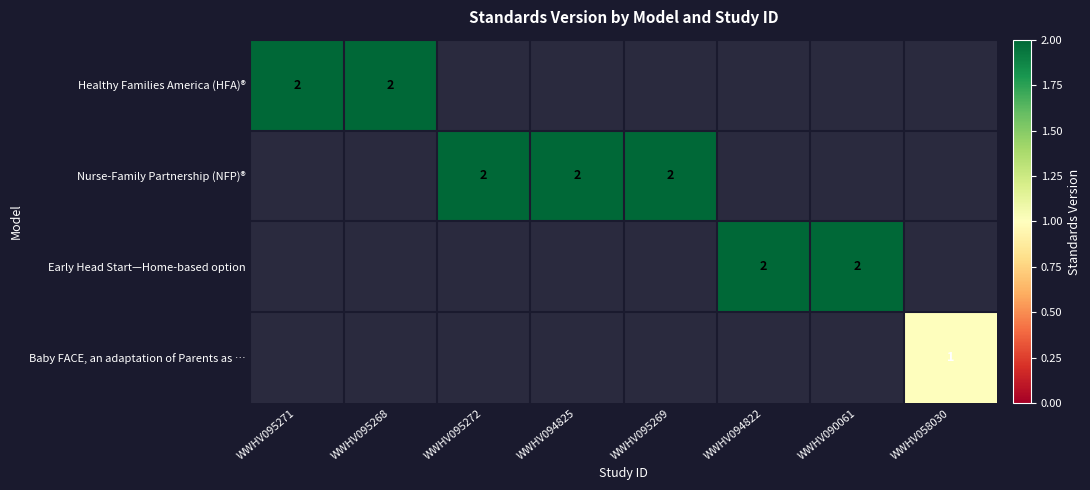

True or false: Early Head Start—Home-based option has a value of 2 at WWHV090061.

True